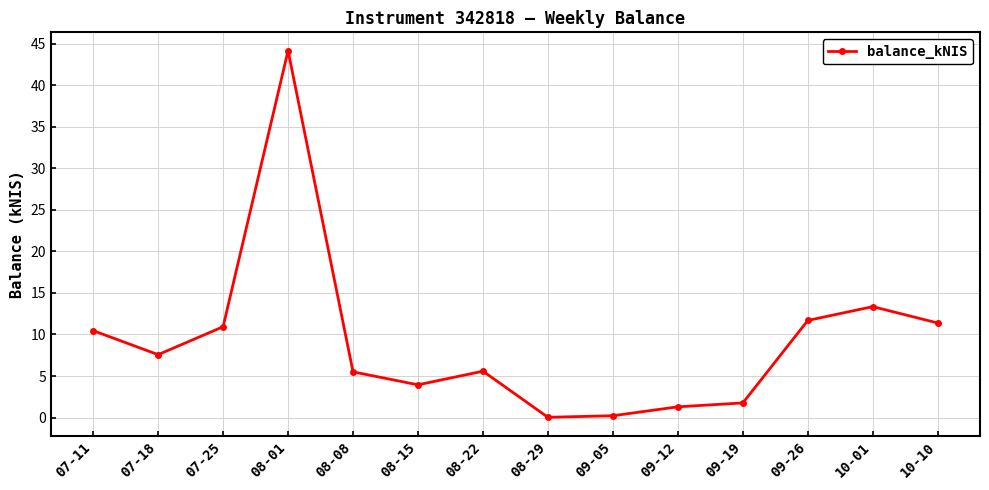

What position from the left is 09-12?

10